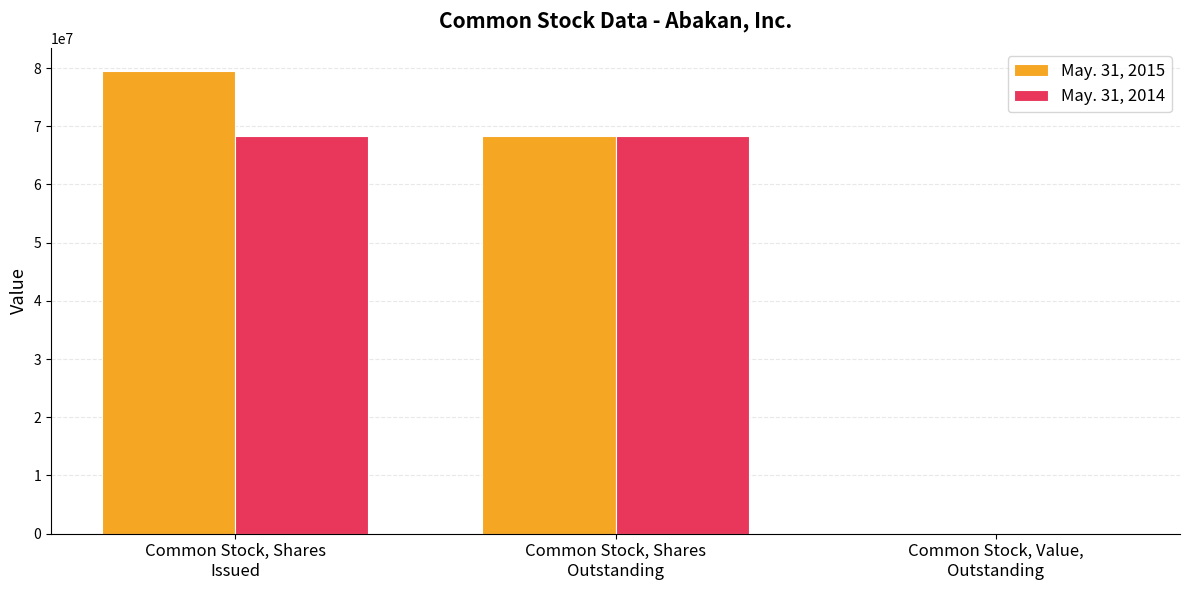

True or false: May. 31, 2014 has a value of 104415288 at Common Stock, Shares
Outstanding.

False